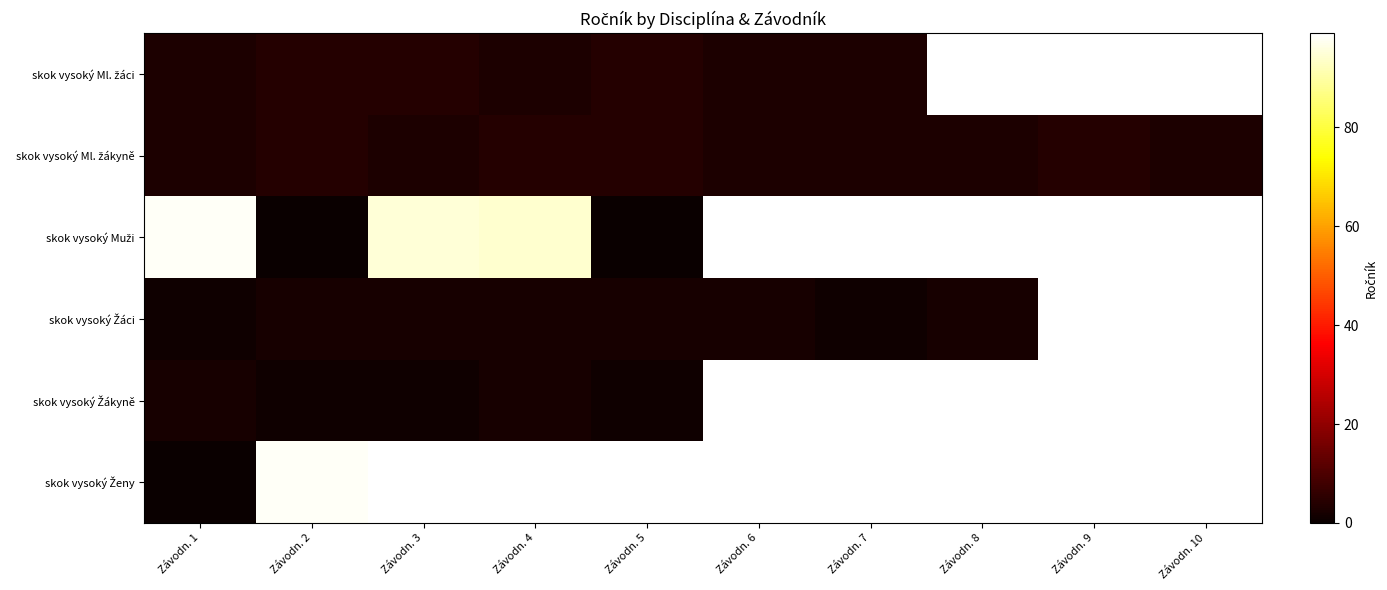

At how many categories does at least one series exceed 81?

4